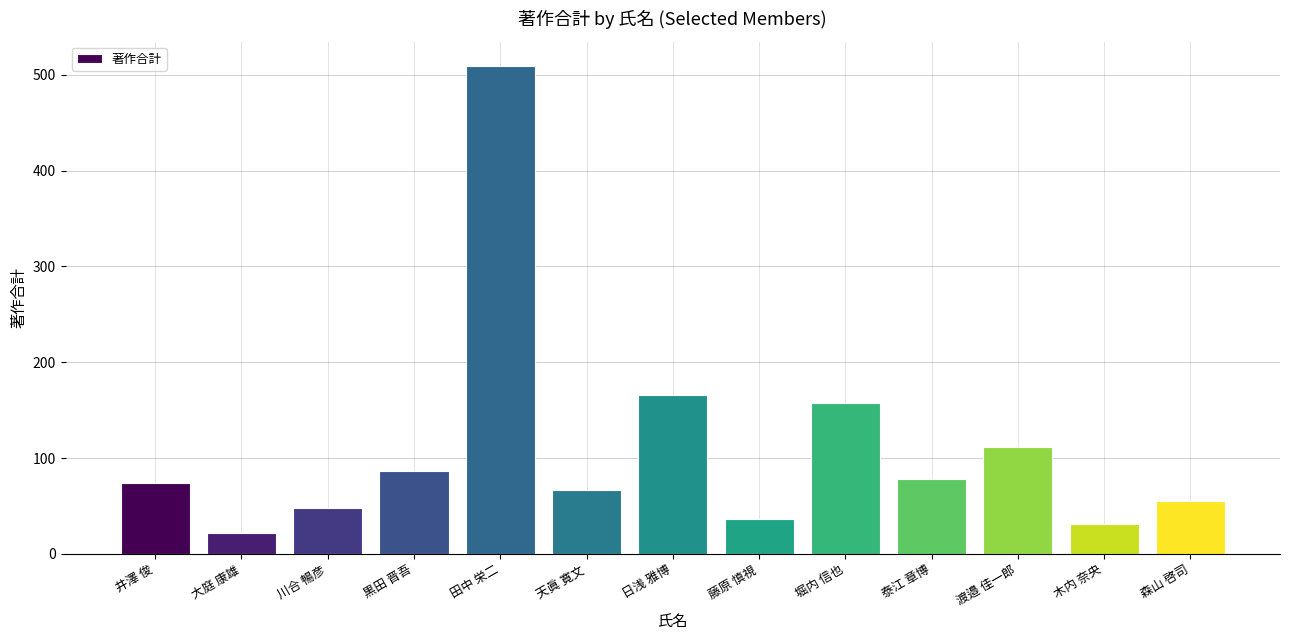

Reading left to right, extract all data points from this chart.

74	22	48	86	509	67	166	36	157	78	111	31	55